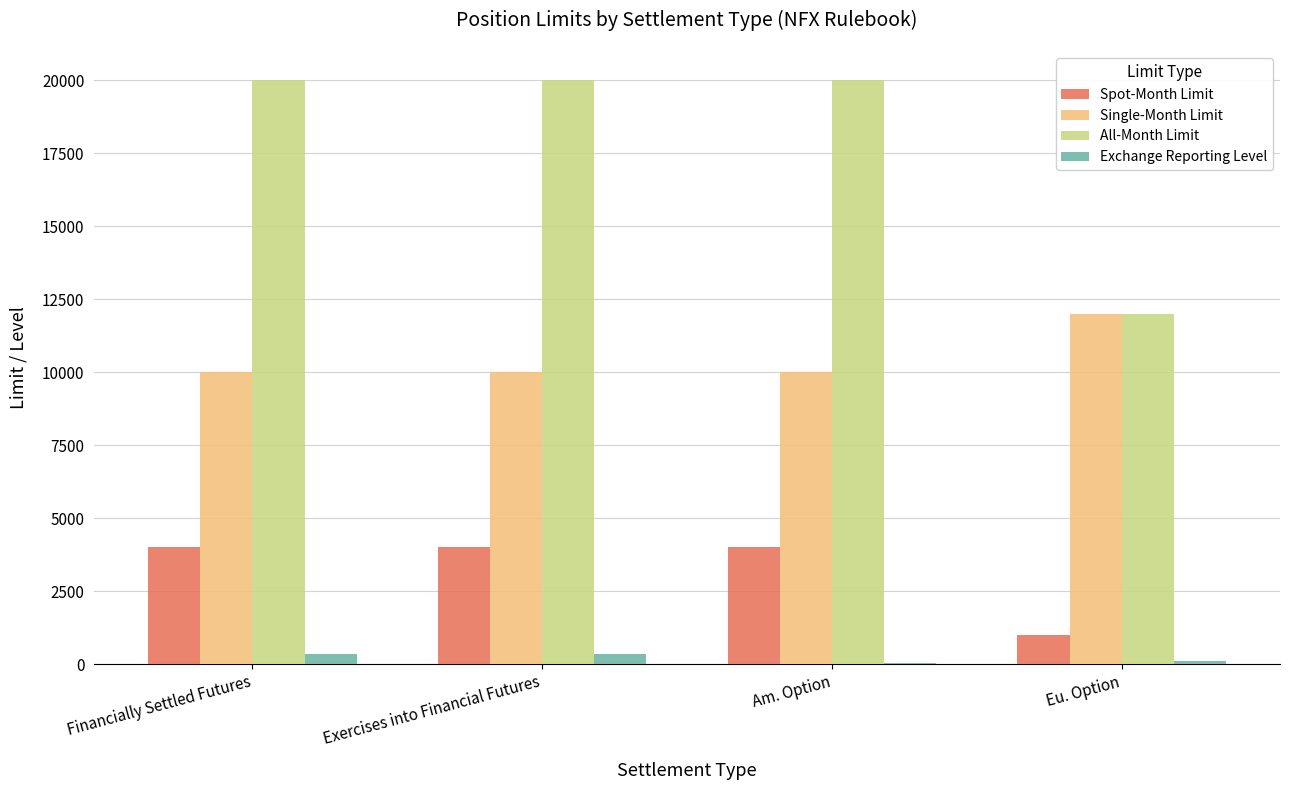

What is the total value across all series at Eu. Option?

25100